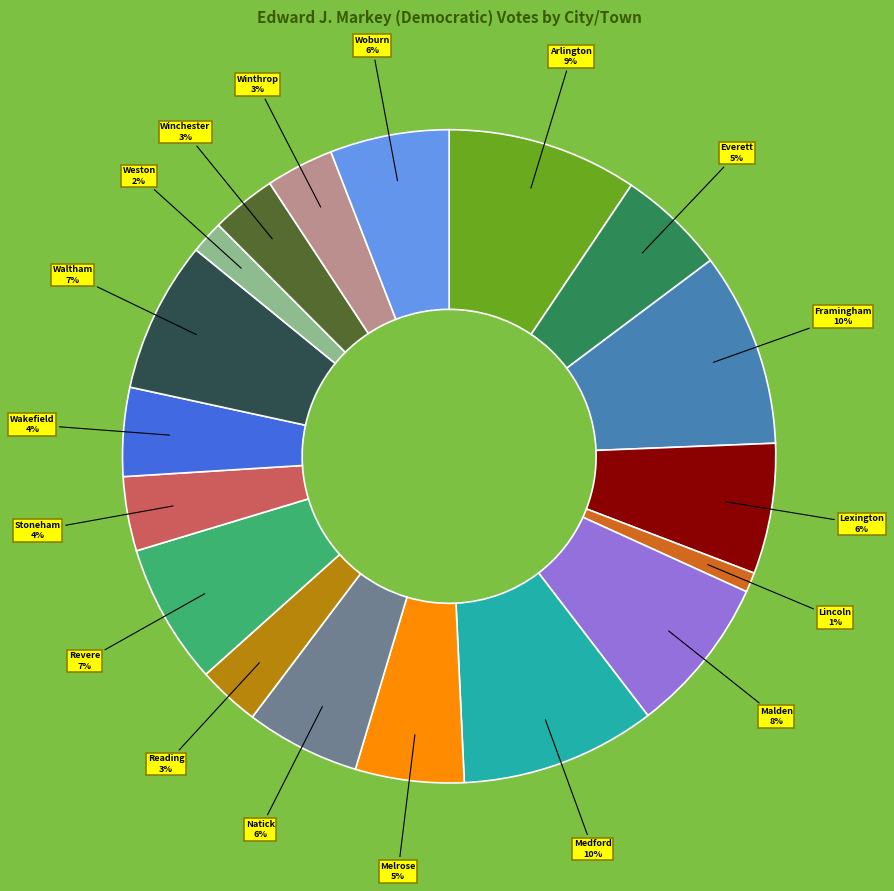

Between Natick and Revere, which is larger?

Revere